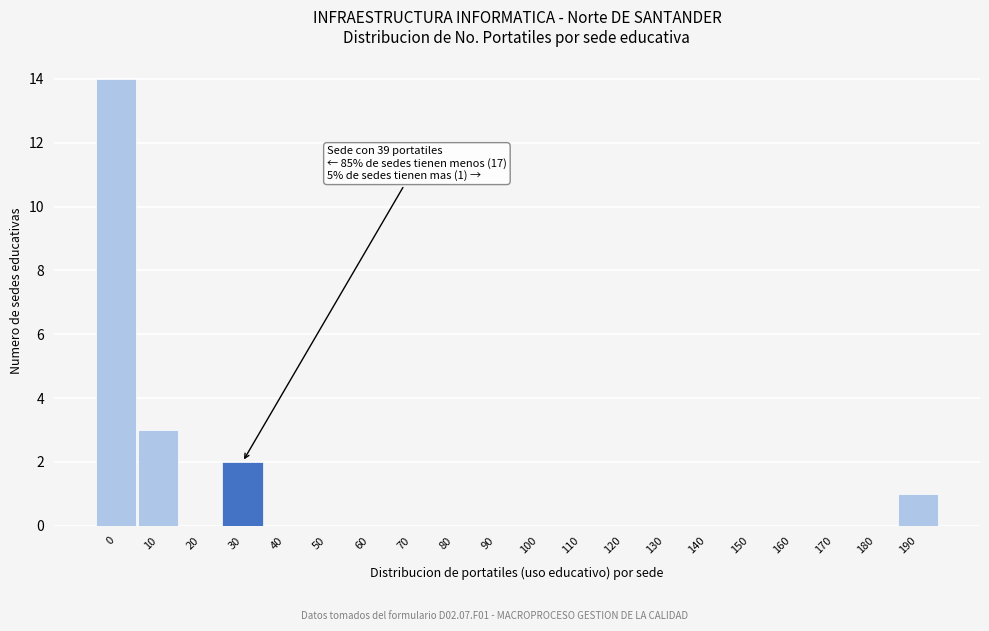

Reading right to left, transcribe all the data shown in this chart.

190=1	180=0	170=0	160=0	150=0	140=0	130=0	120=0	110=0	100=0	90=0	80=0	70=0	60=0	50=0	40=0	30=2	20=0	10=3	0=14